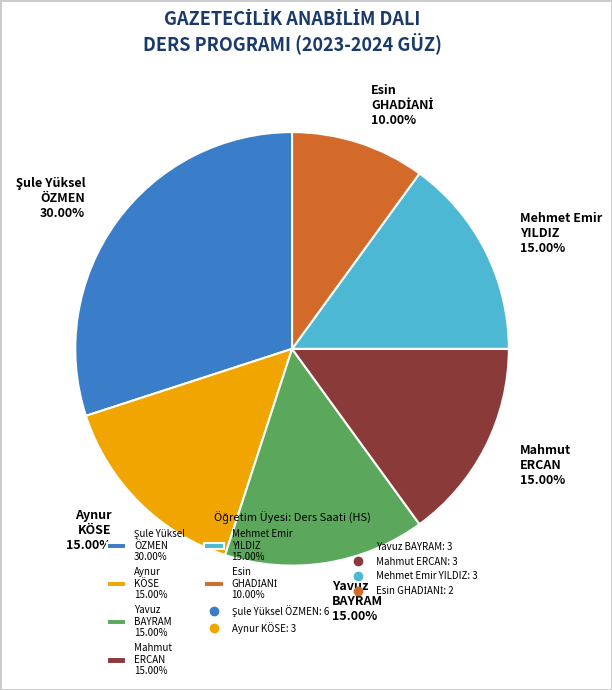

Count the number of slices in the pie.

6